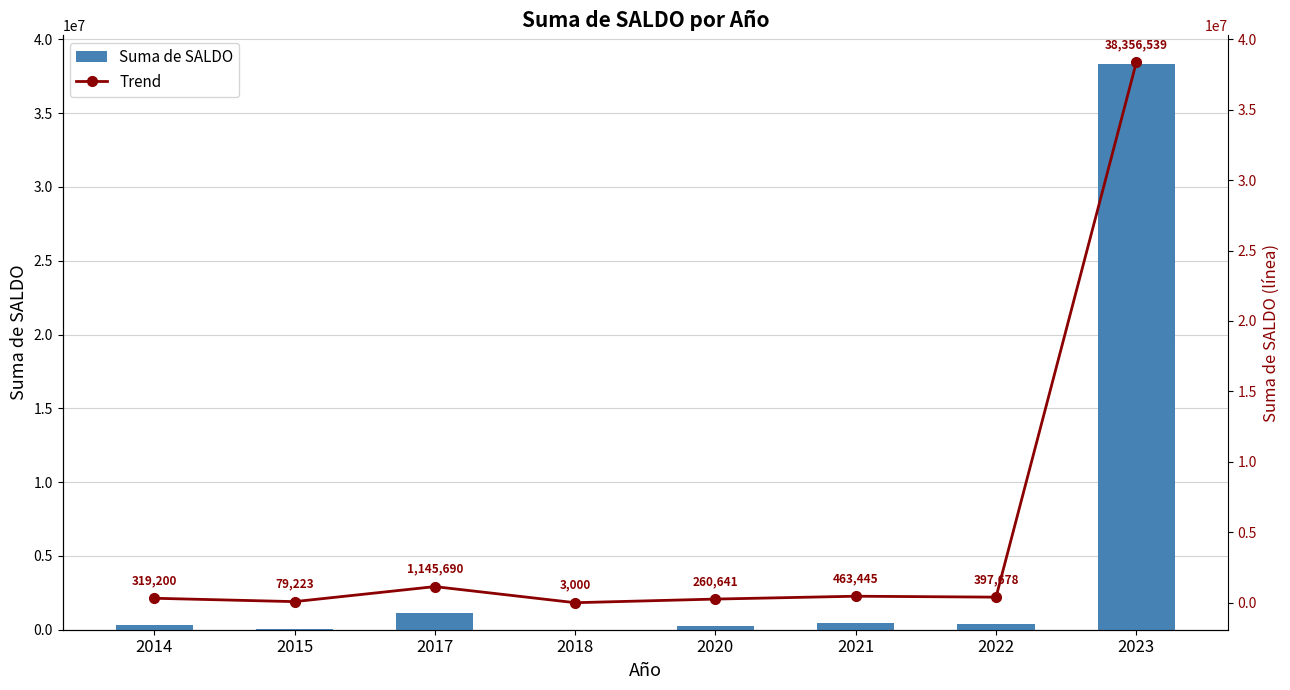

What are all the series names shown in the legend?

Suma de SALDO, Trend